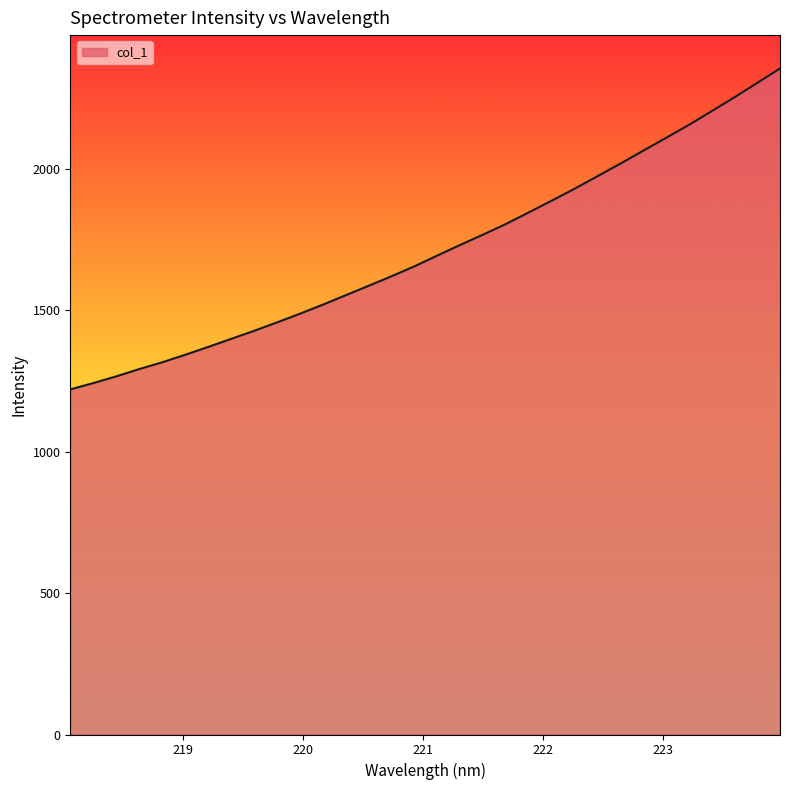

What is the greatest value displayed?

2354.2